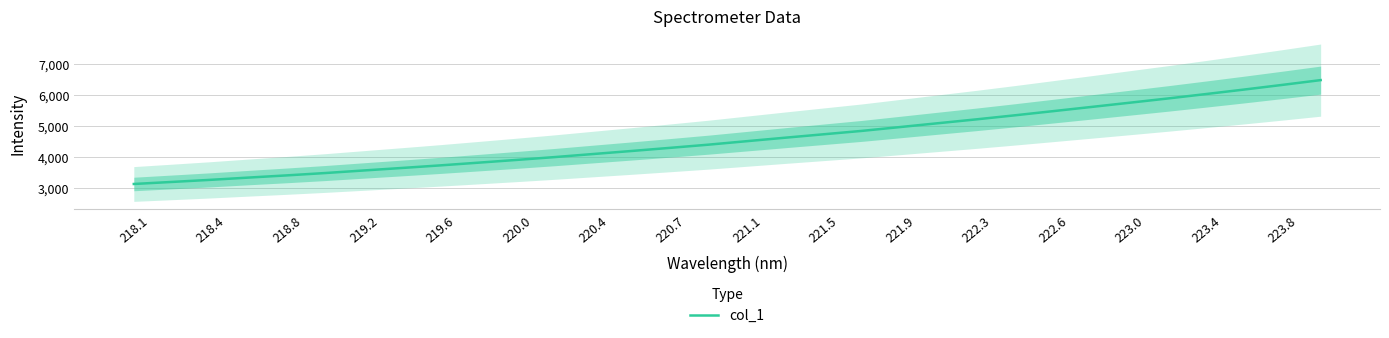

True or false: there are more than 1 points higher than both neighbors.

False